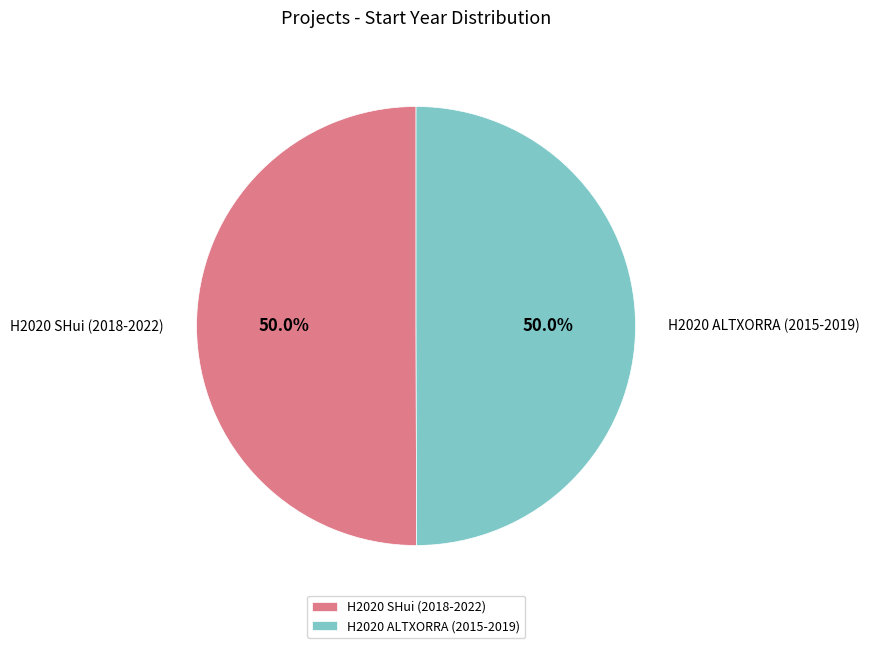

How many slices are in this pie chart?

2